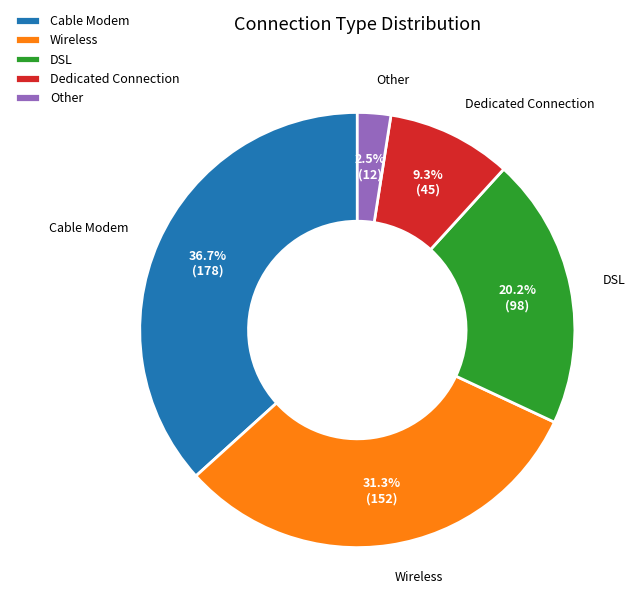

Which has a higher value, Cable Modem or Other?

Cable Modem